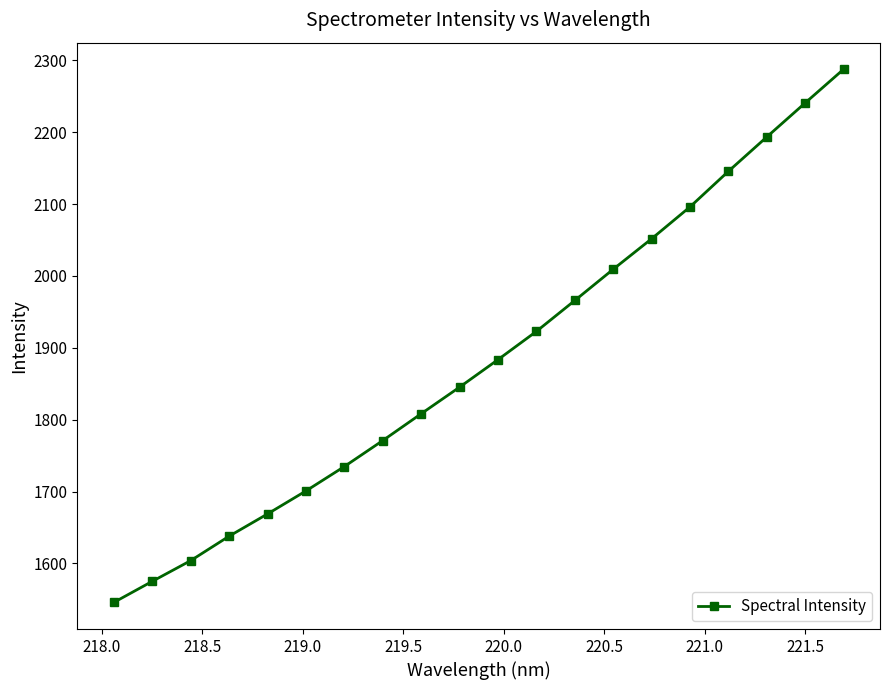

What is the minimum value shown in the chart?

1545.8